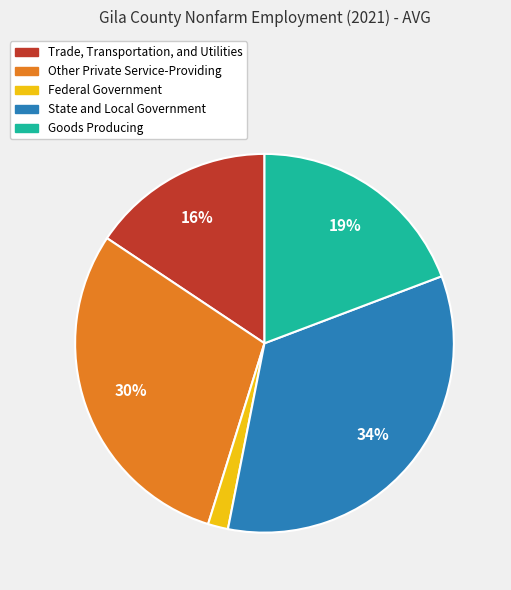

To the nearest percent, what portion does Other Private Service-Providing represent?

30%